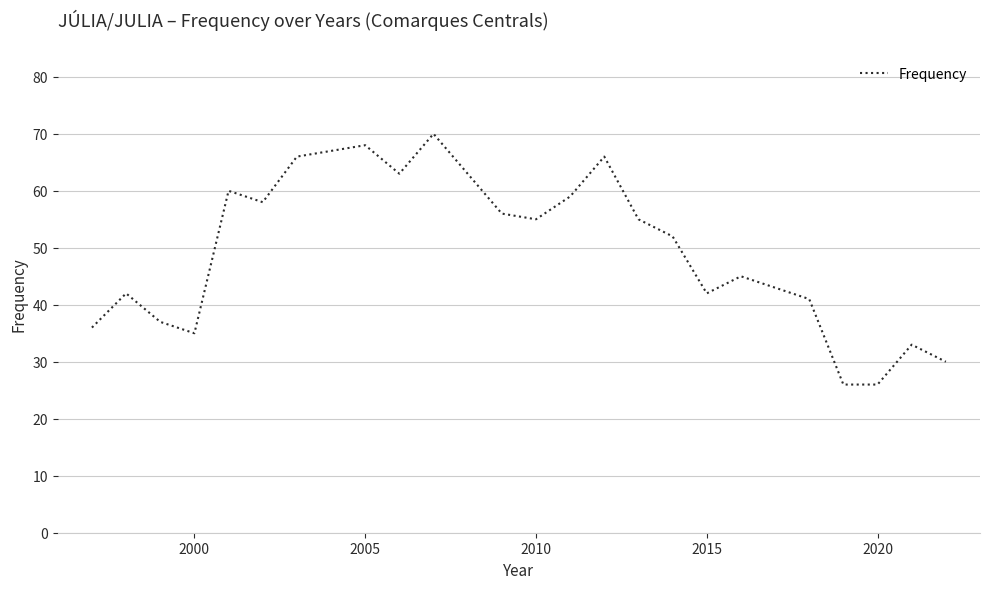

Does the chart display data point markers on the line(s)?

No